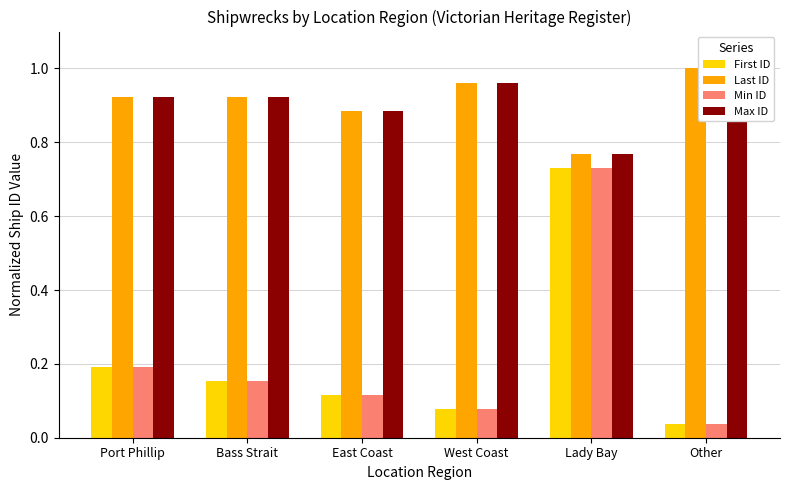

At which category is the sum across all series the highest?

Lady Bay